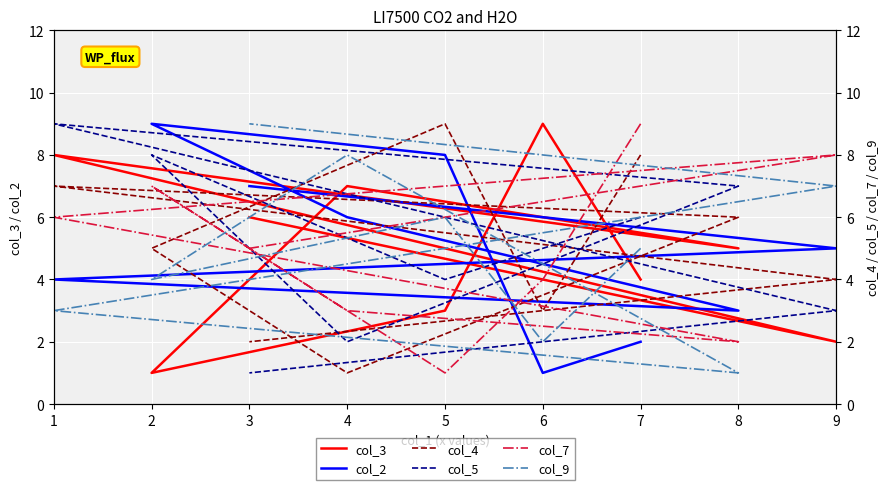

Count the col_2 values in the range 3 to 7.

5